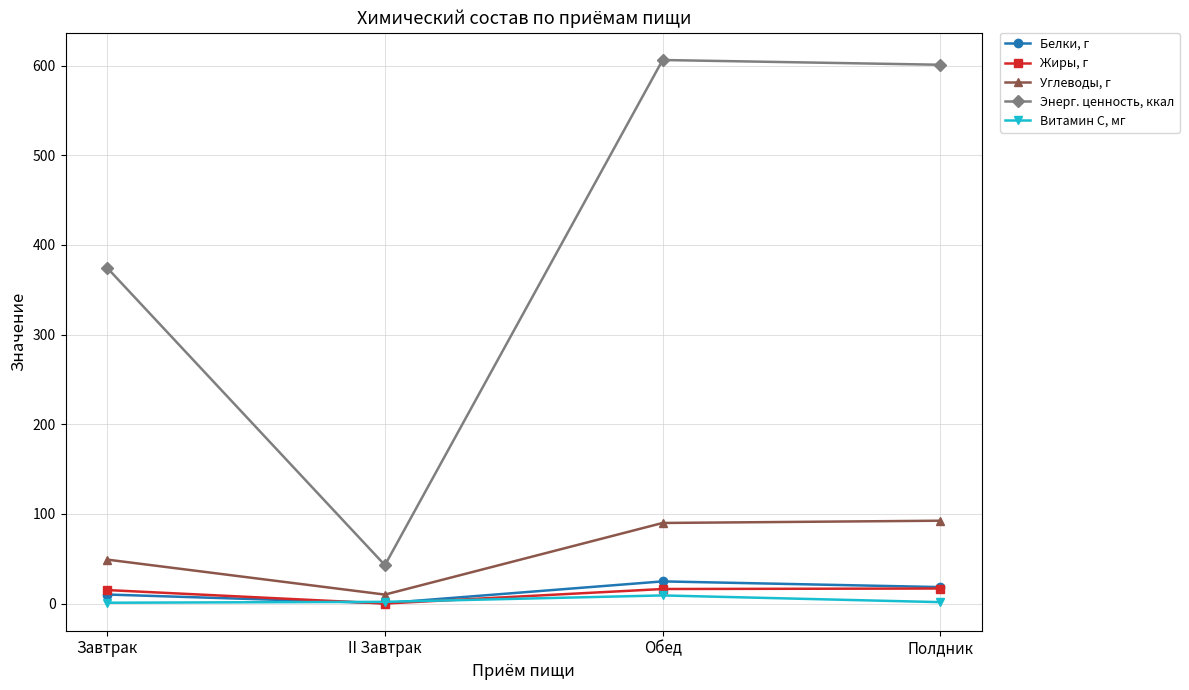

List the series in order of their peak value, lowest first.

Витамин С, мг, Жиры, г, Белки, г, Углеводы, г, Энерг. ценность, ккал